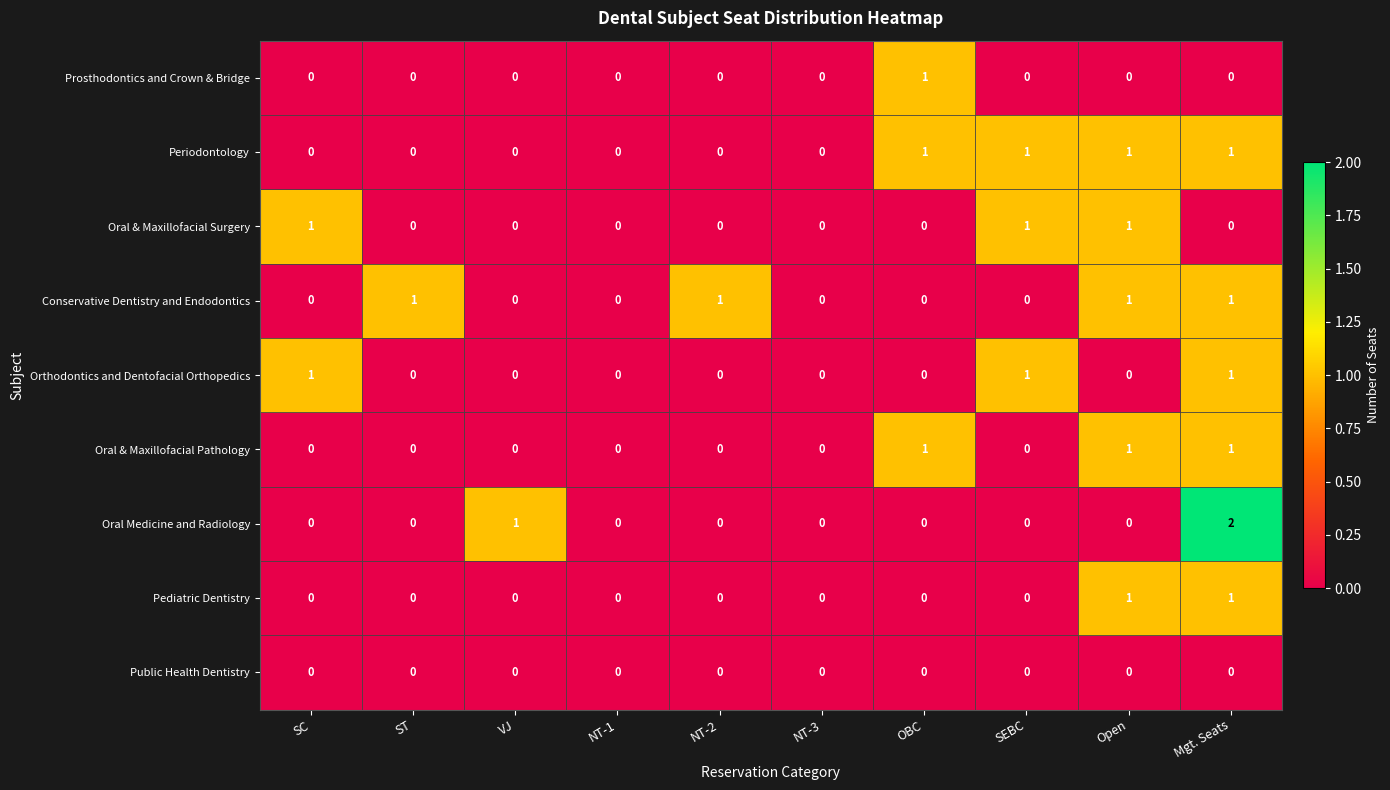

The Oral Medicine and Radiology series shows 1 at OBC. True or false?

False